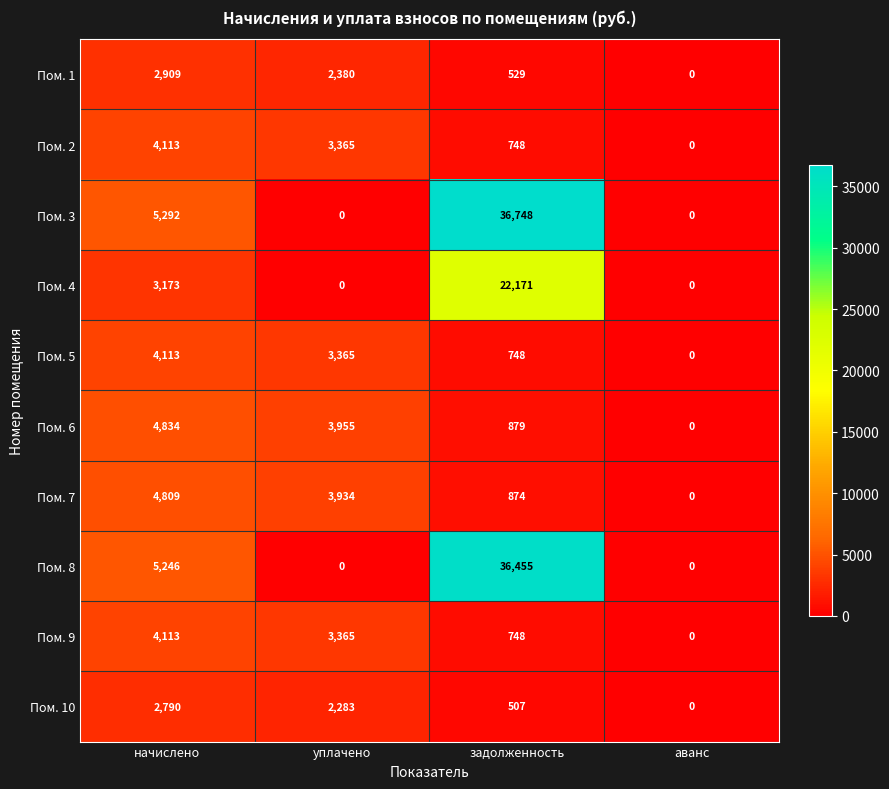

What is the approximate value of Пом. 1 at уплачено, to the nearest 10?

2380